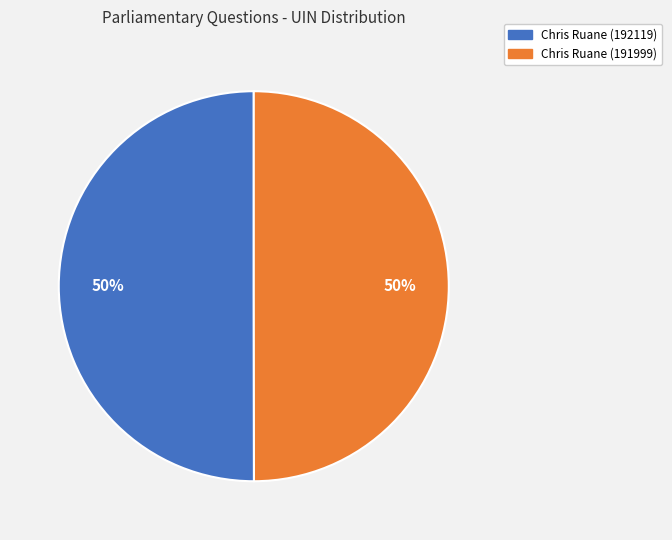

Combined, do Chris Ruane (191999) and Chris Ruane (192119) account for over 50%?

Yes